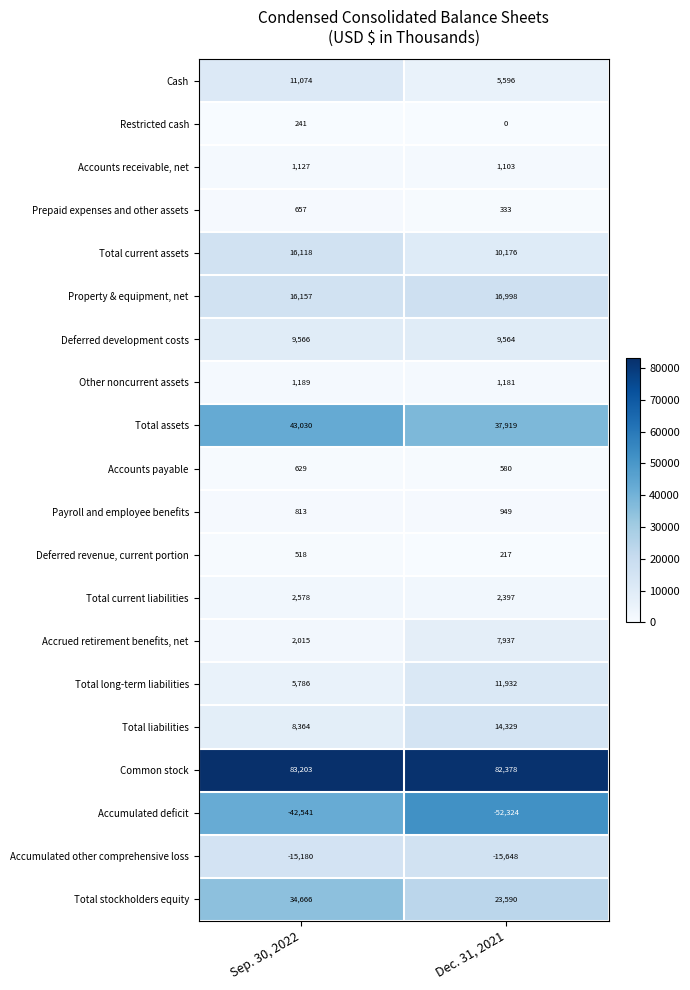

The value of Other noncurrent assets at Dec. 31, 2021 is 1602. True or false?

False